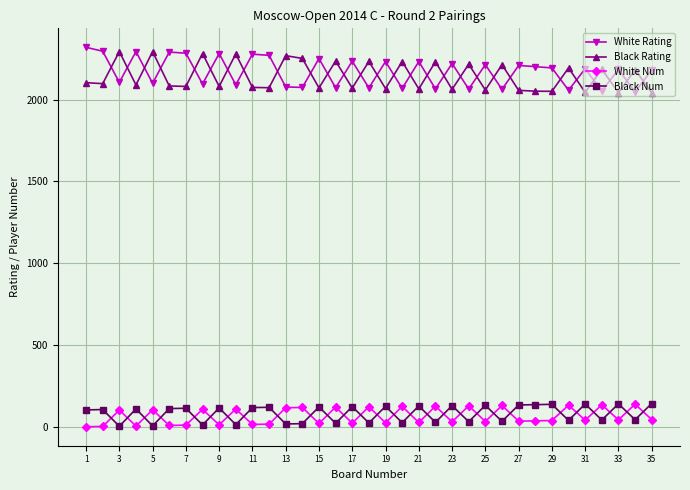

In Black Rating, how many points are lower than both neighbors (excluding endpoints)?

14